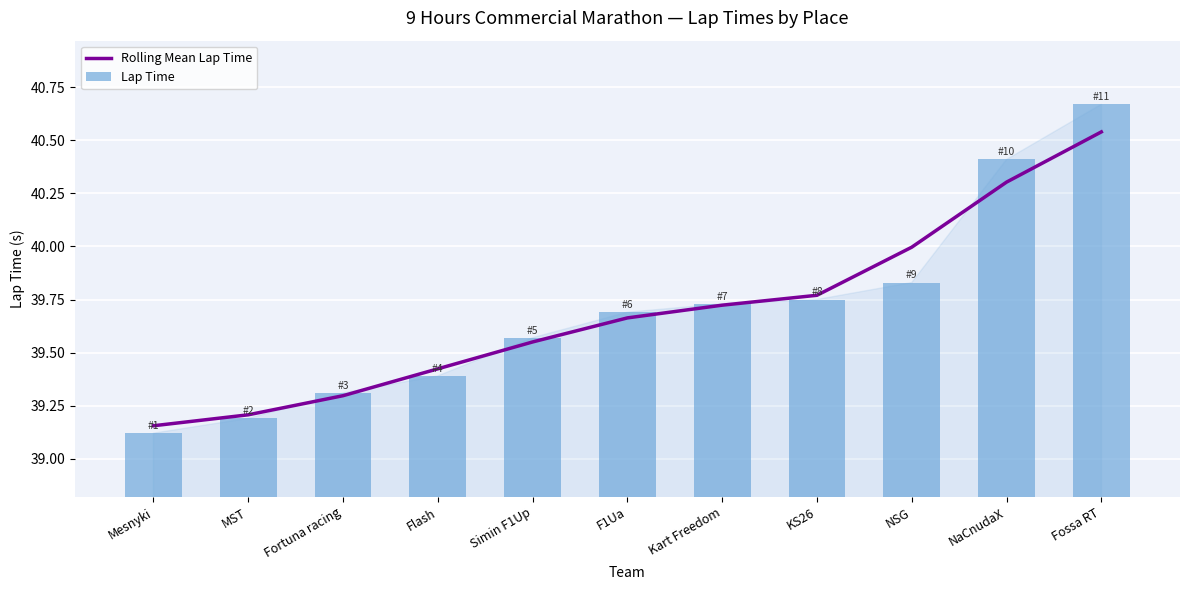

Which has a higher value, MST or NaCnudaX?

NaCnudaX